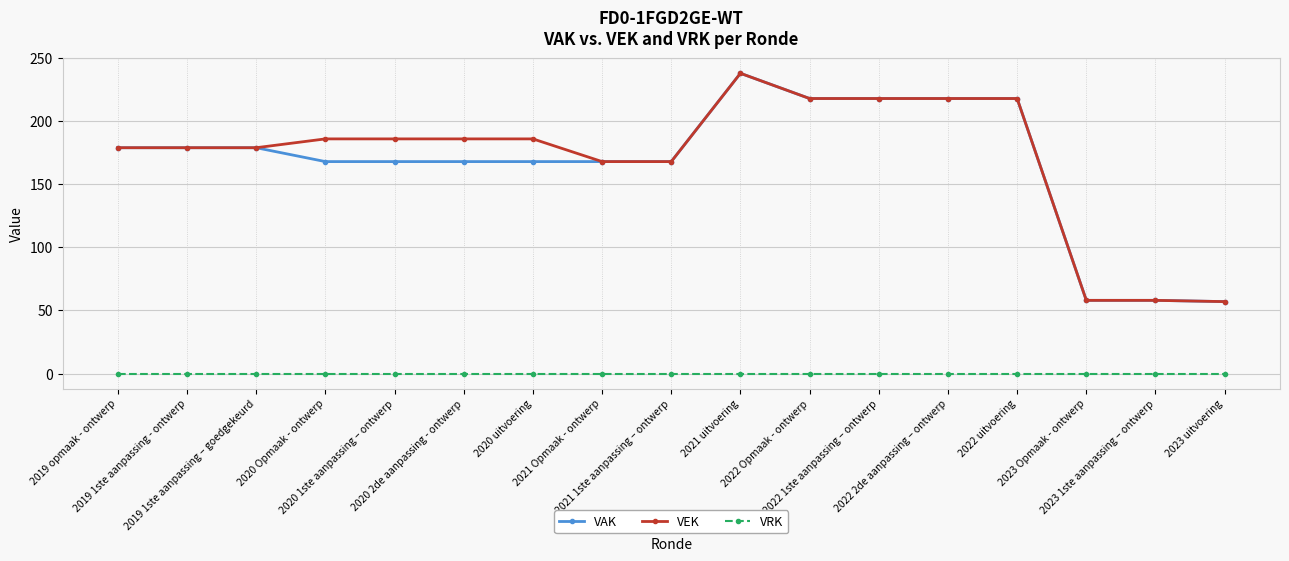

The value of VEK at 2020 1ste aanpassing – ontwerp is 77. True or false?

False